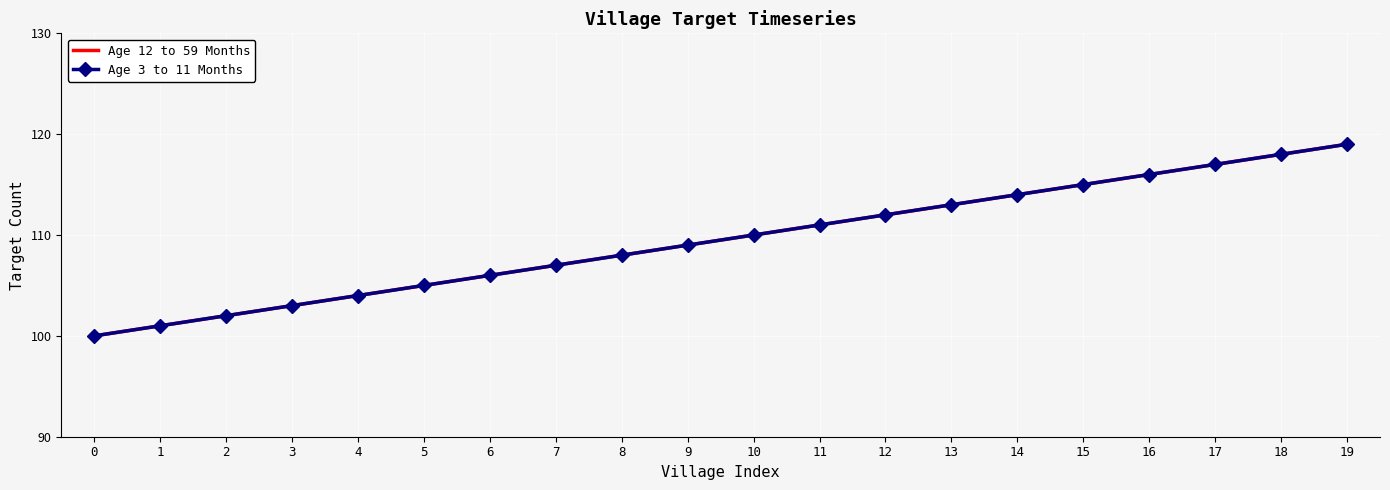

Is it true that Age 12 to 59 Months equals 106 at 6?

True